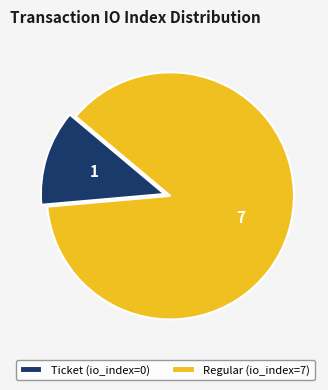

Is the sum of Regular (io_index=7) and Ticket (io_index=0) greater than half?

Yes